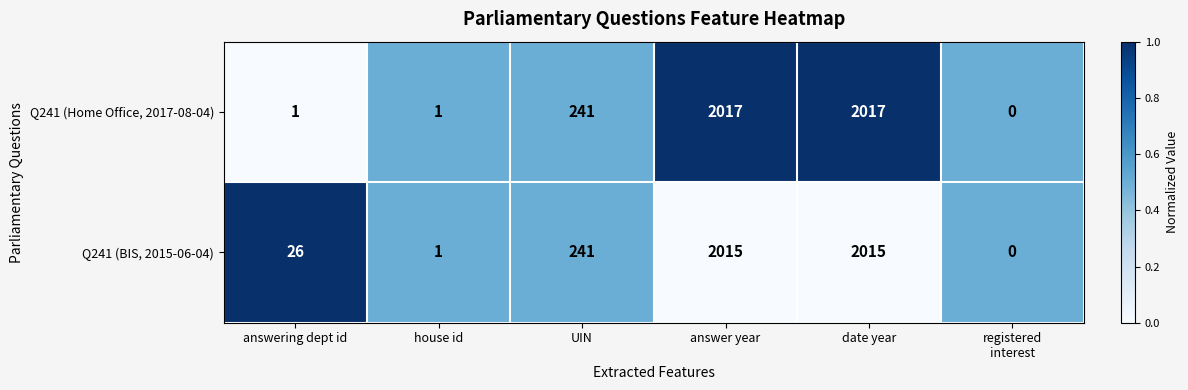

True or false: Q241 (BIS, 2015-06-04) has a value of 39 at answering dept id.

False